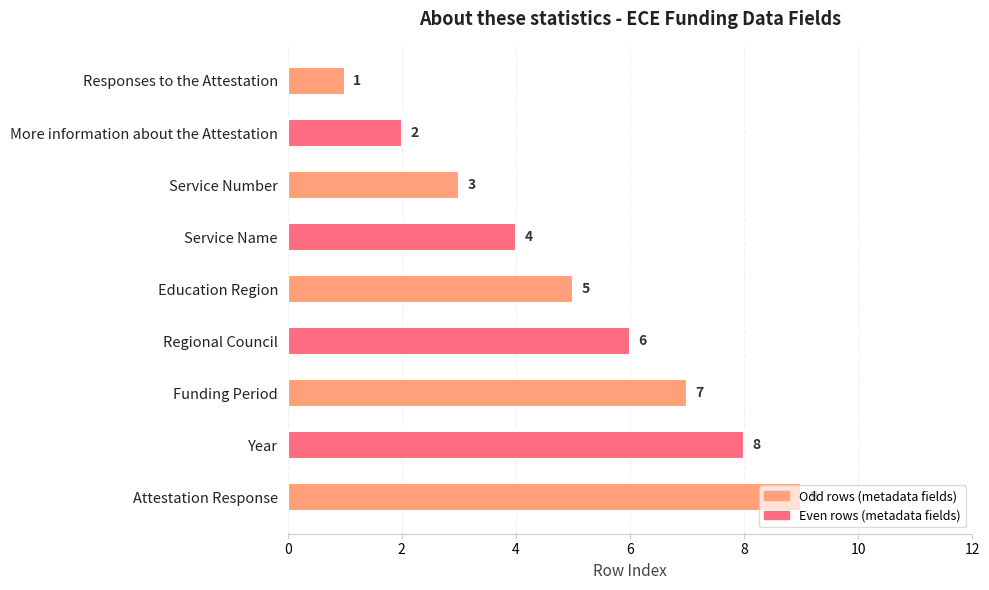

True or false: the data shows 6 at Service Name.

False